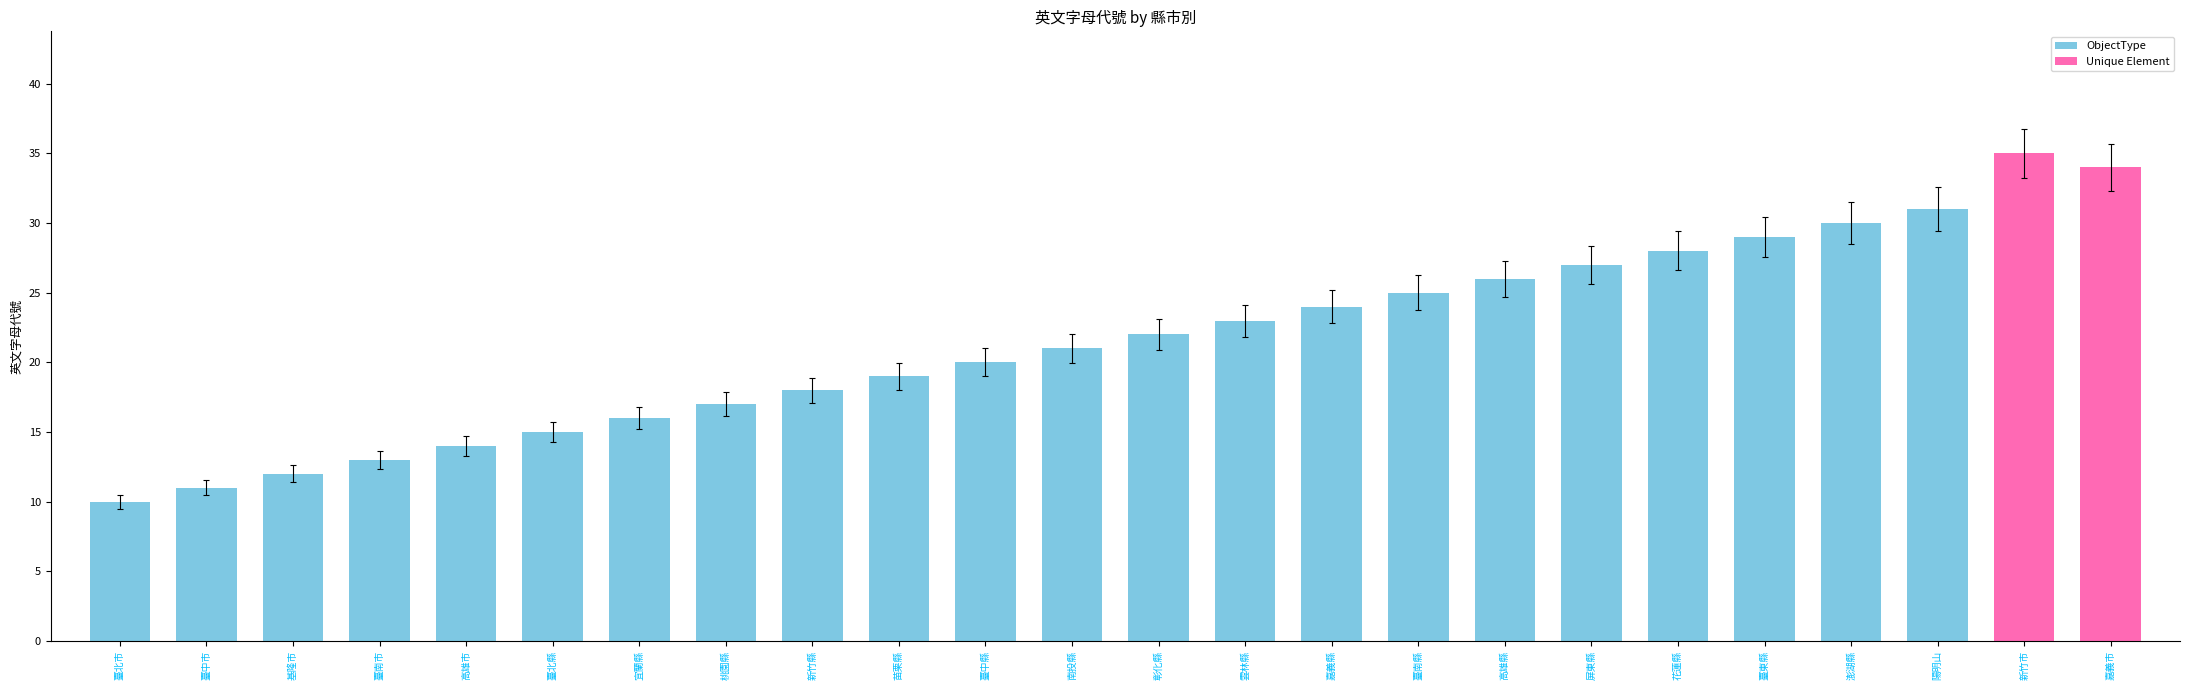

What is the change in value from 苗栗縣 to 屏東縣?

+8